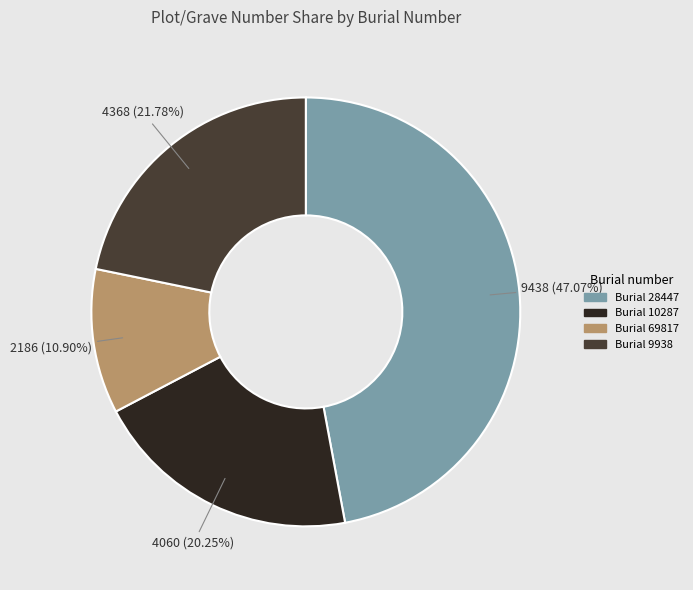

Is there any slice that represents more than half of the pie?

No